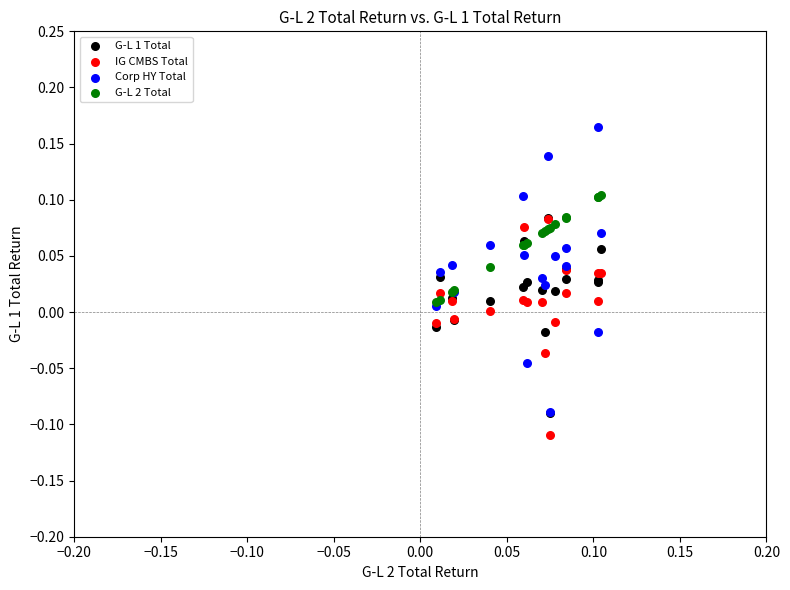

Which series reaches the maximum Y coordinate?

Corp HY Total